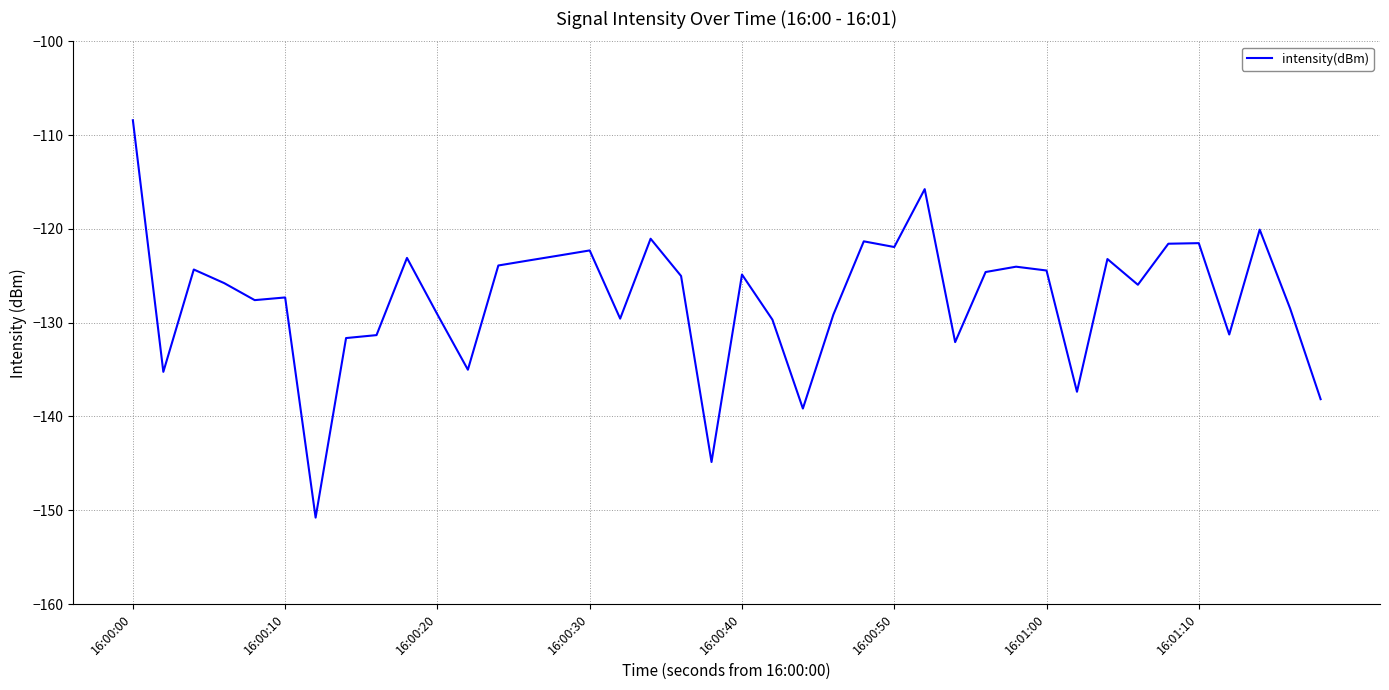

What is the smallest value displayed?

-150.8